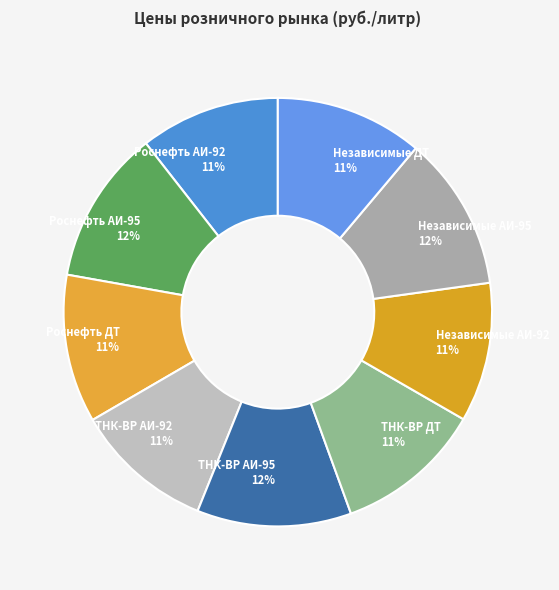

Is Независимые ДТ the majority of the pie?

No